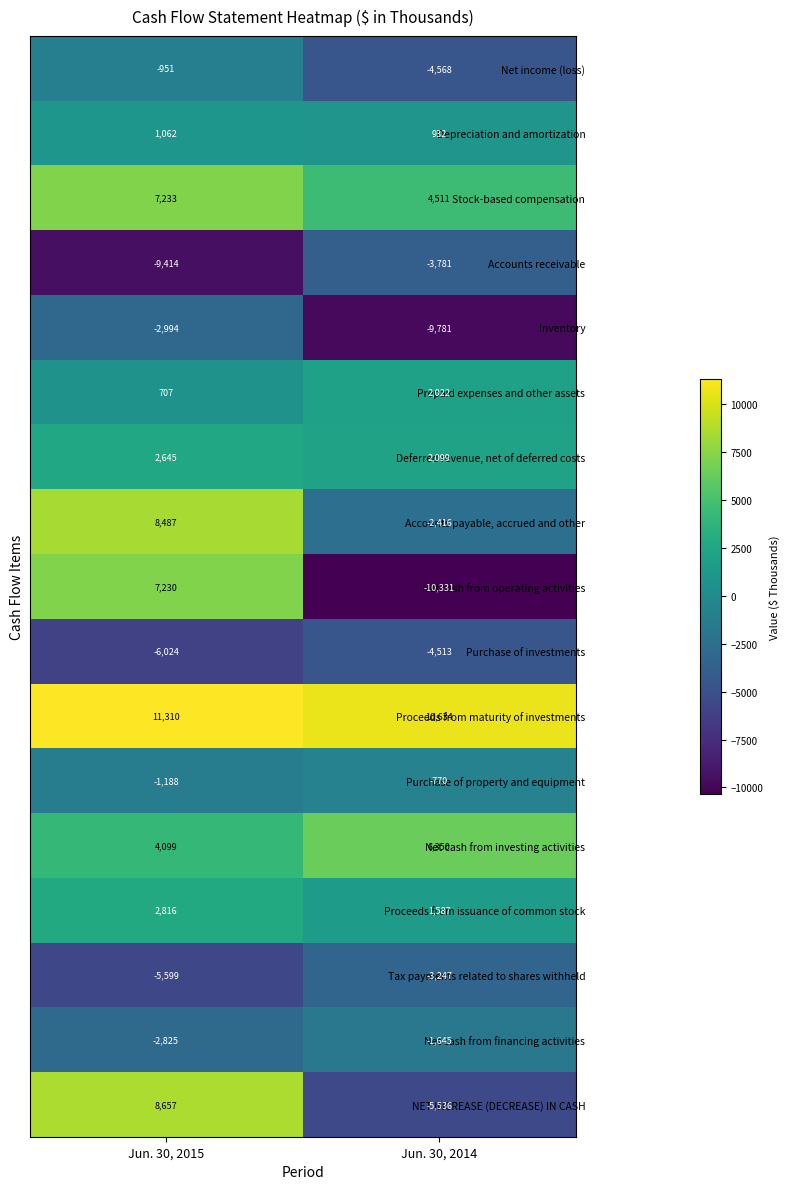

What is the maximum value shown in the chart?

11310